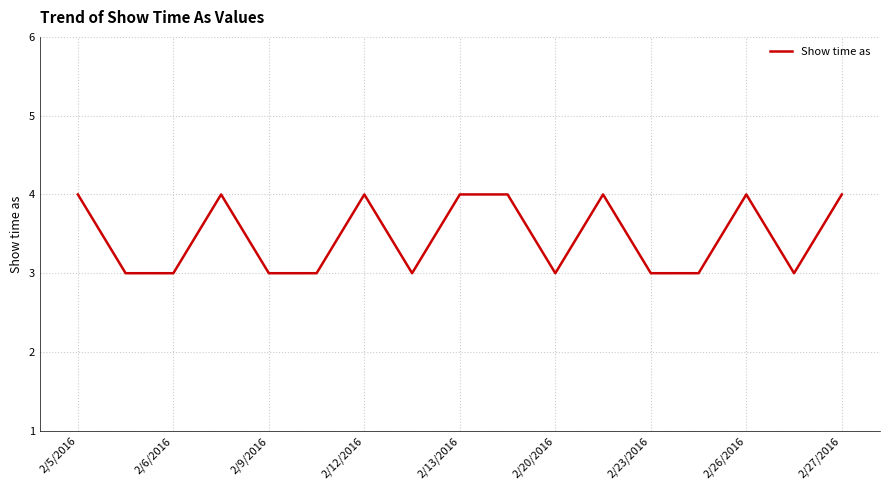

What is the greatest value displayed?

4